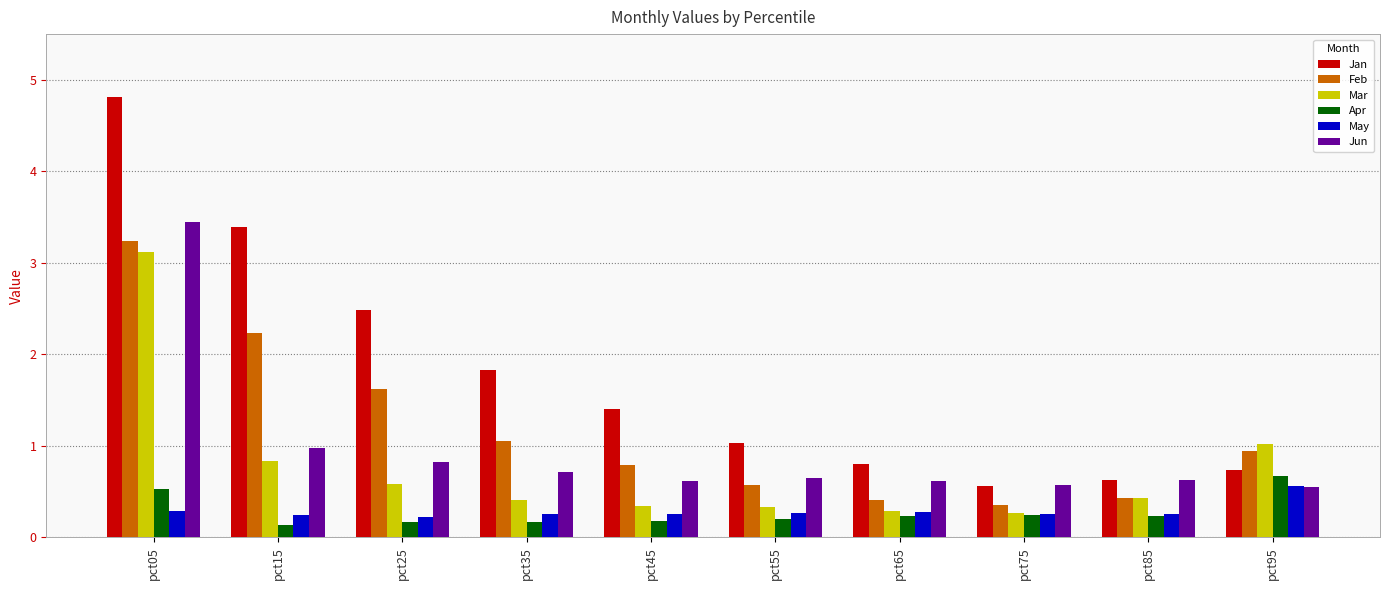

Which category has the highest value across all series?

pct05